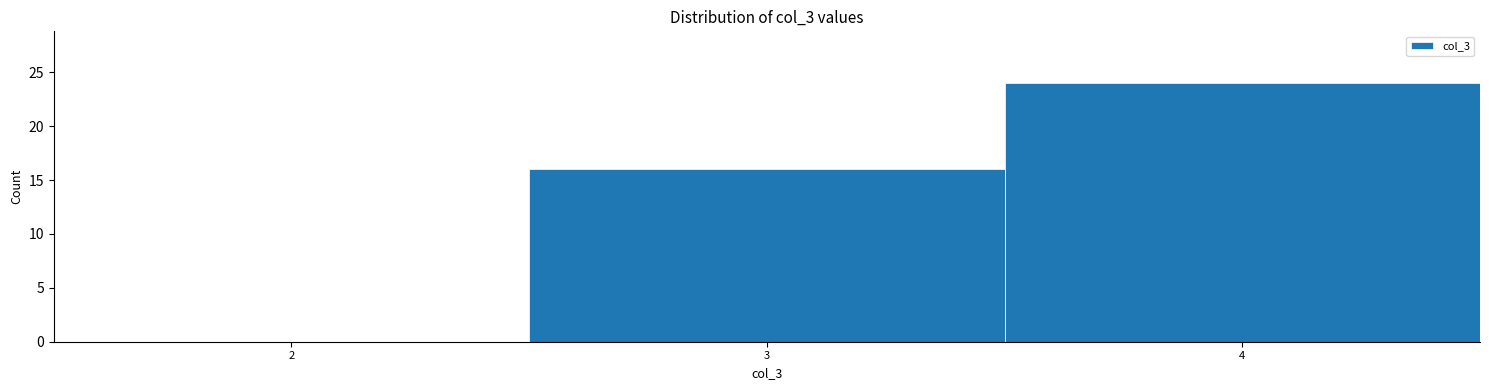

Reading left to right, extract all data points from this chart.

2=0	3=16	4=24